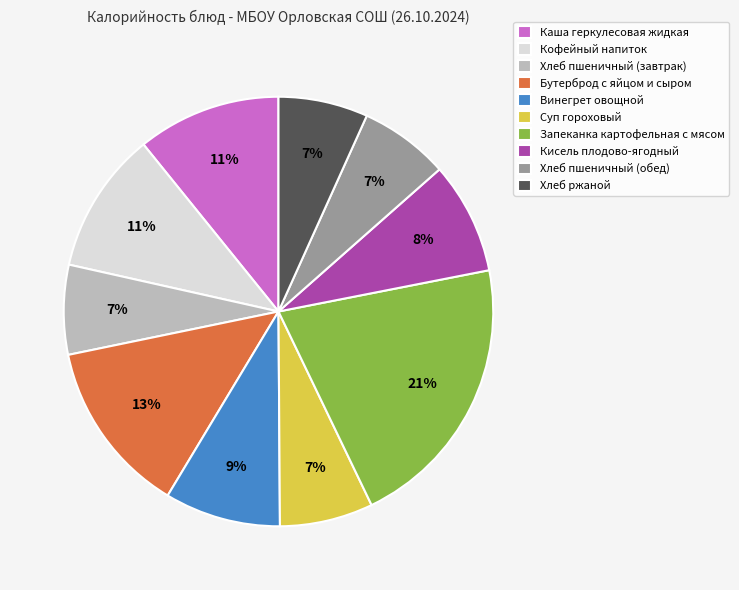

Is there a majority slice in this chart?

No